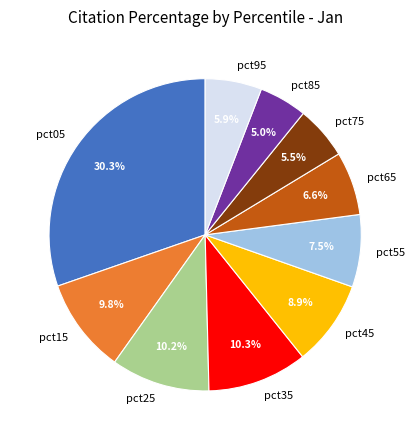

Combined, do pct65 and pct05 account for over 50%?

No